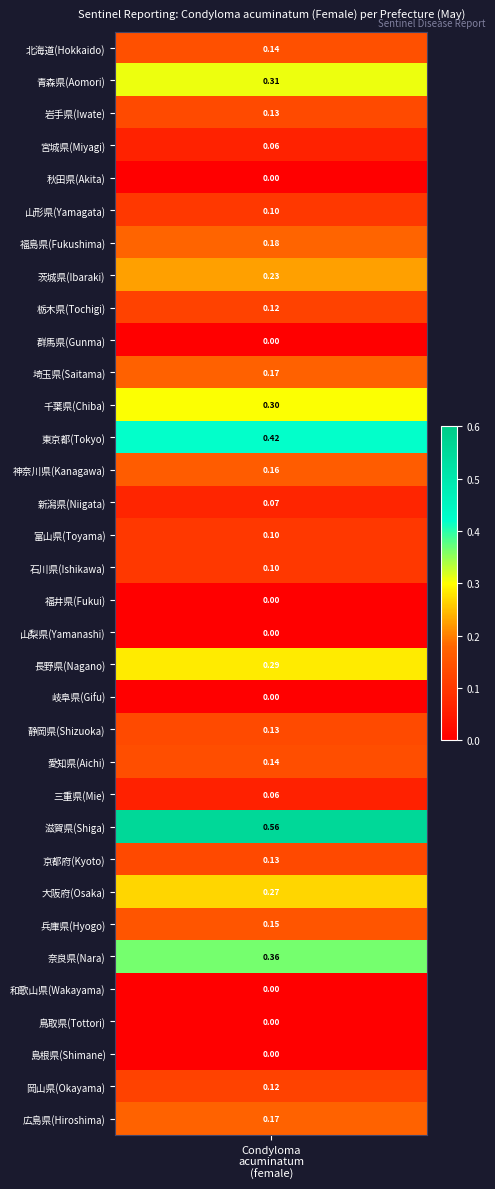

What is the change in value from 北海道(Hokkaido) to 島根県(Shimane)?

-0.1